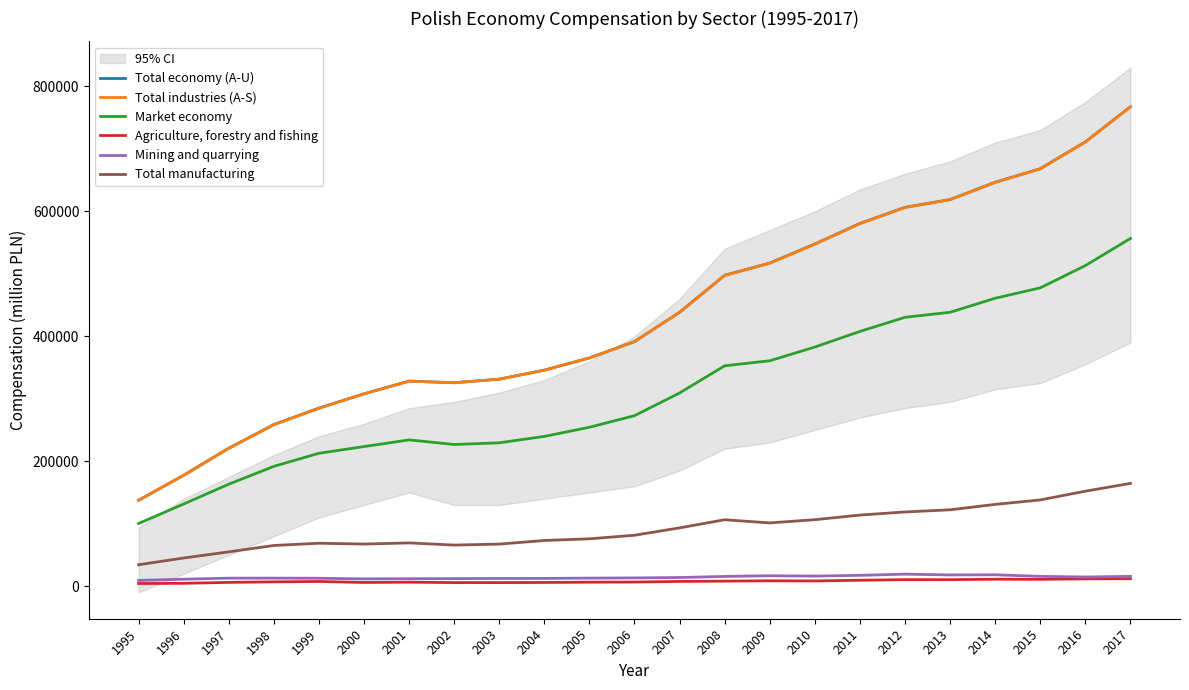

At which category does the chart reach its minimum across all series?

1995